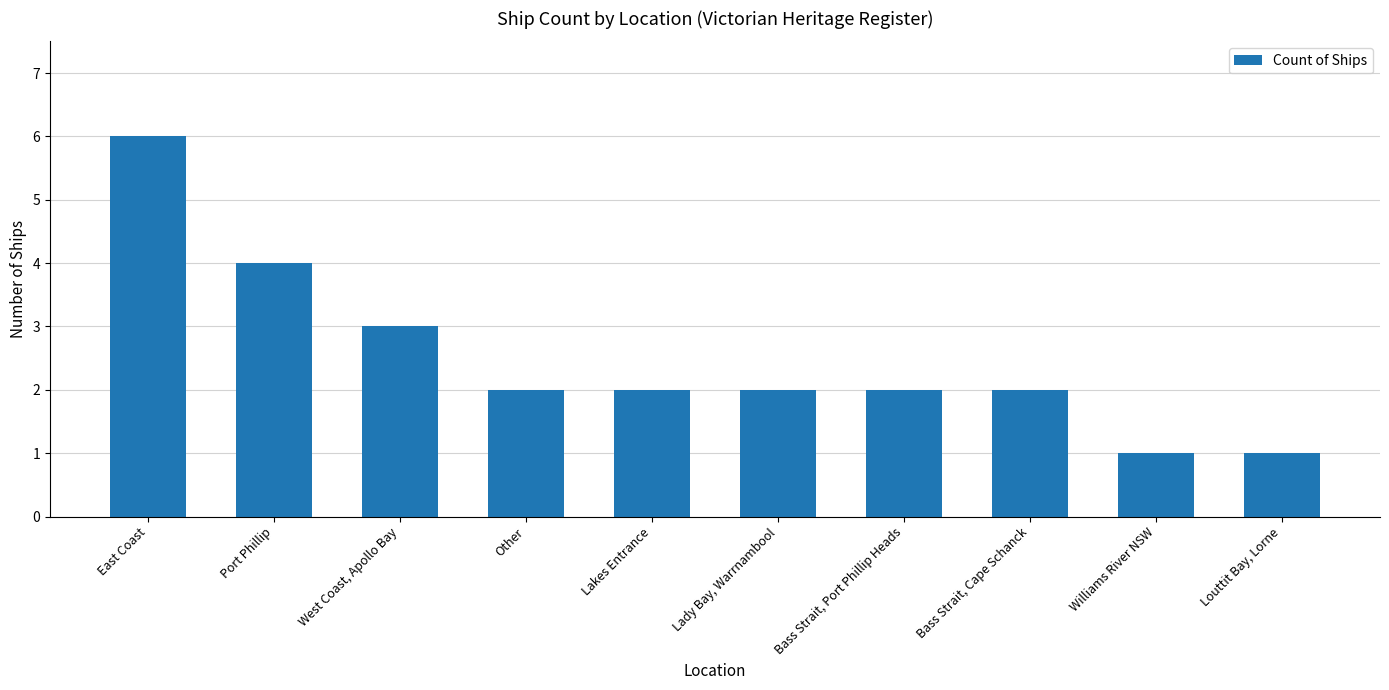

How many bars are there in total?

10